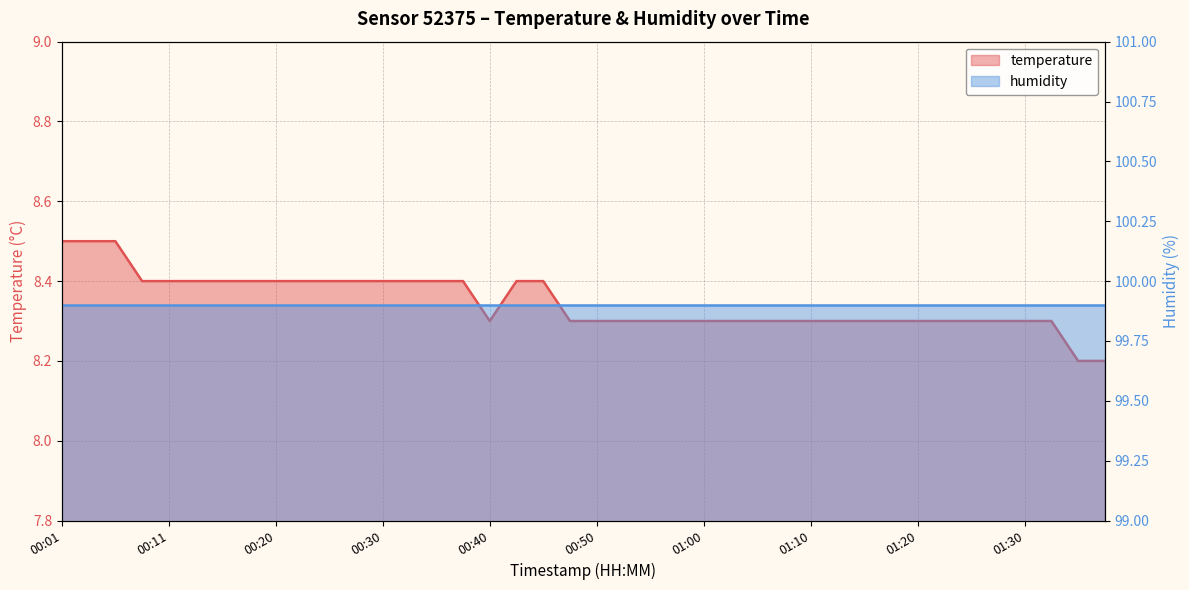

List the labels in order of value, largest first.

00:01, 00:03, 00:06, 00:08, 00:11, 00:13, 00:16, 00:18, 00:20, 00:23, 00:25, 00:28, 00:30, 00:33, 00:35, 00:38, 00:43, 00:45, 00:40, 00:48, 00:50, 00:52, 00:55, 00:57, 01:00, 01:03, 01:05, 01:07, 01:10, 01:12, 01:15, 01:17, 01:20, 01:22, 01:25, 01:27, 01:30, 01:32, 01:35, 01:37